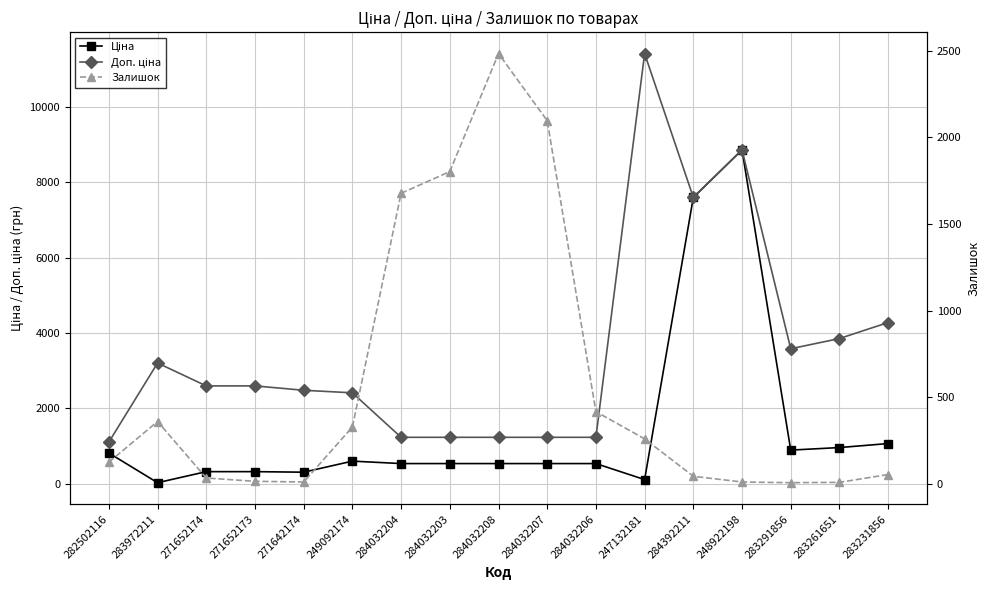

The value of Доп. ціна at 283972211 is 971.9. True or false?

False